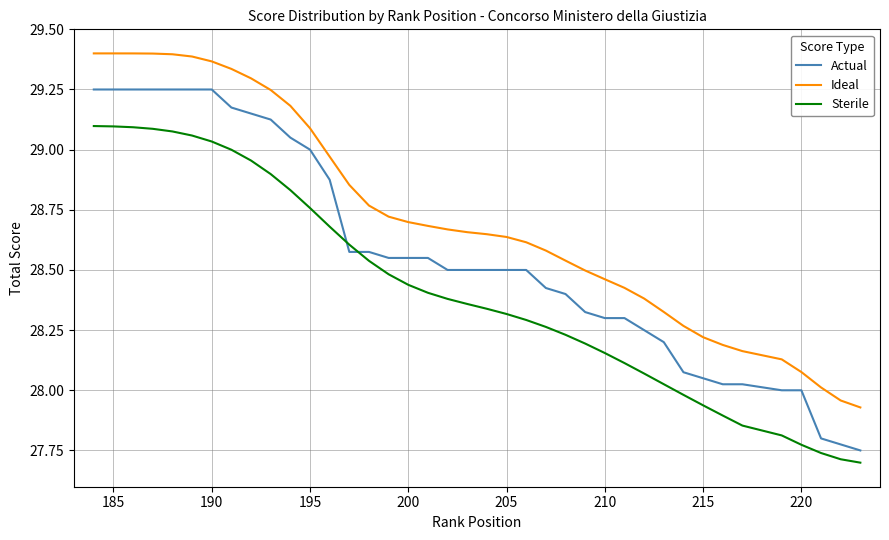

True or false: Ideal and Sterile intersect in this chart.

False